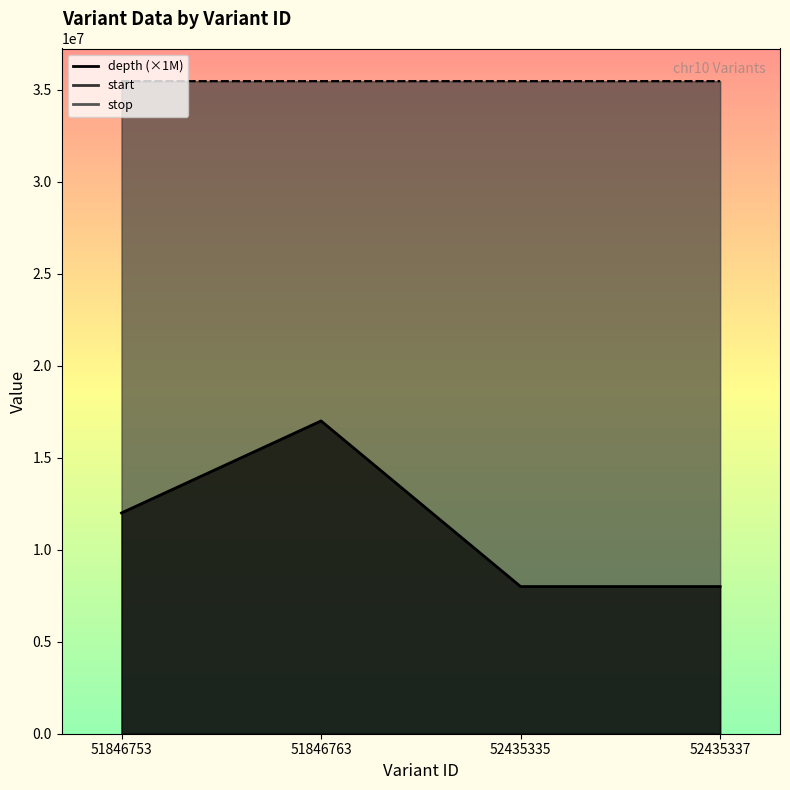

What is the difference between the maximum and minimum values in the stop series?

739